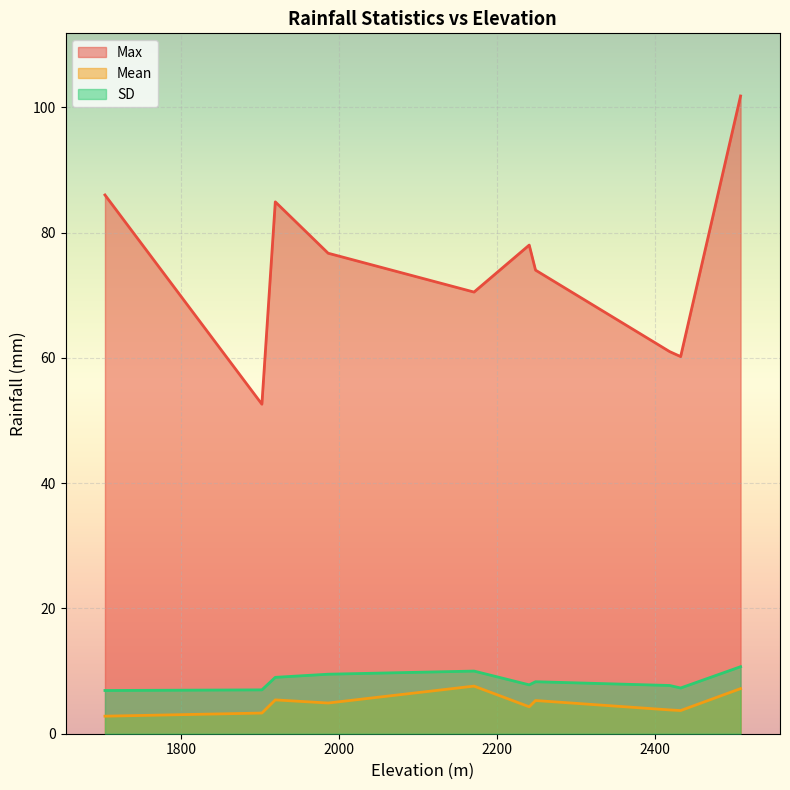

Which series has the widest spread of values?

Max